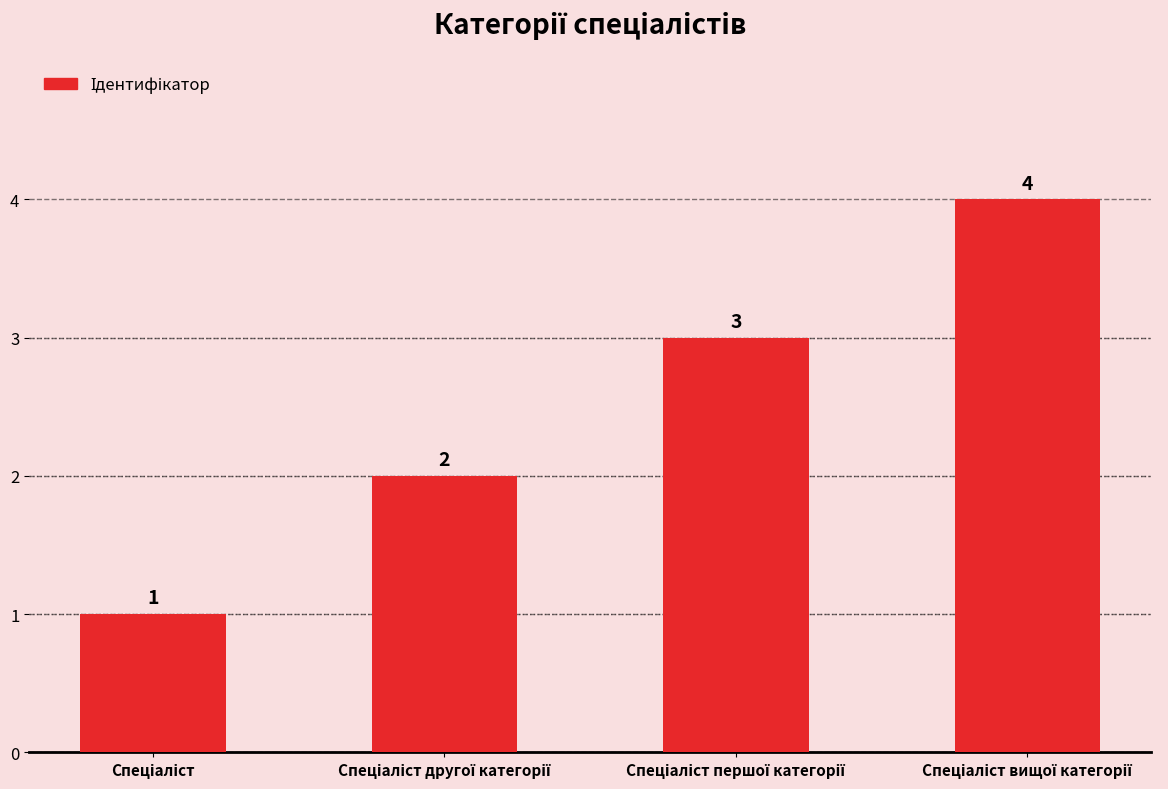

What is the sum of all values?

10